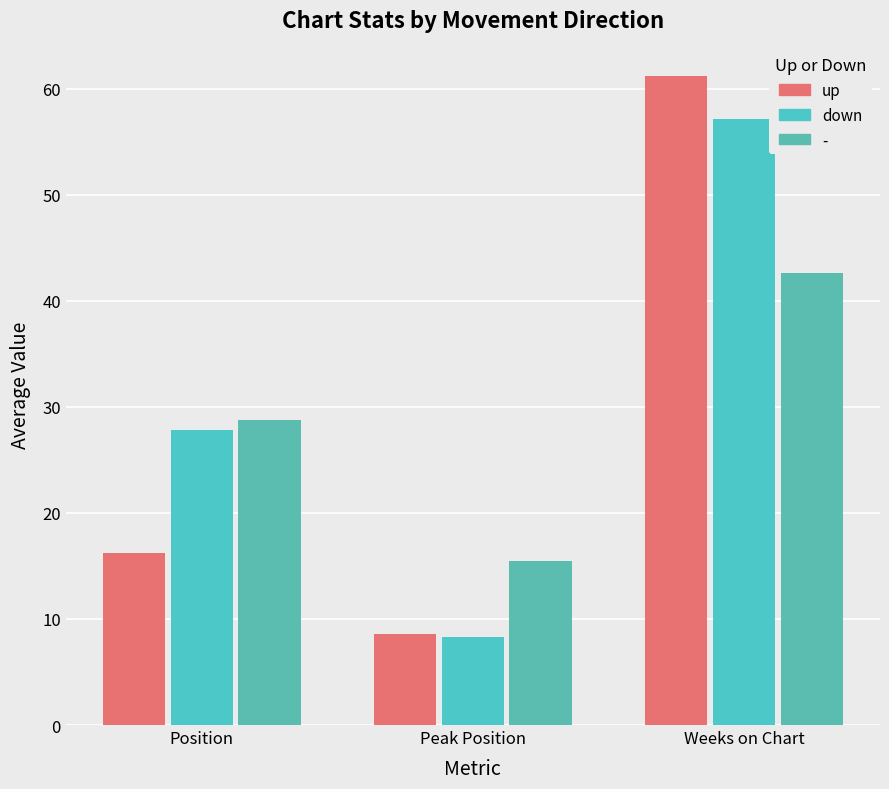

What is the difference between the down values at Peak Position and Position?

19.5